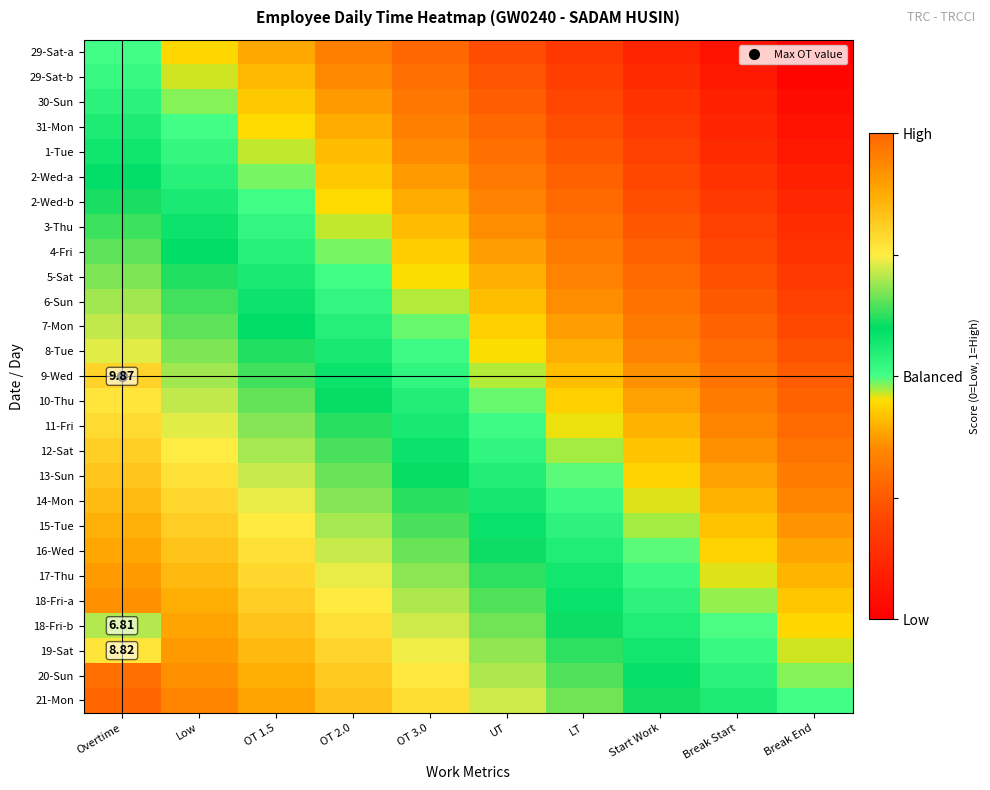

What is the difference between the 15-Tue values at OT 1.5 and UT?

0.2